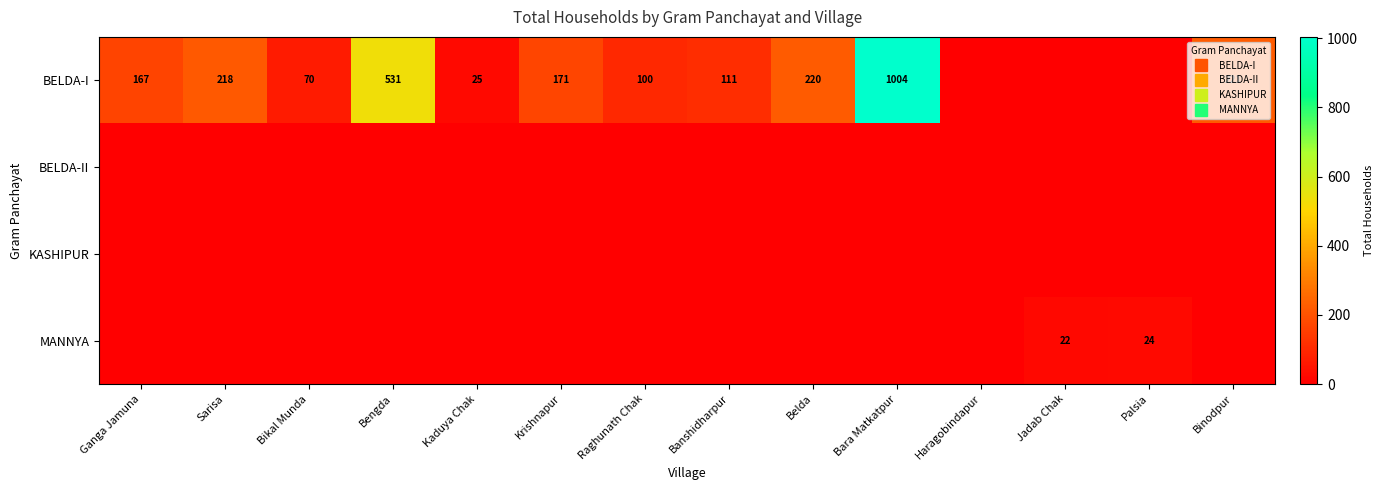

List the series in order of their peak value, lowest first.

BELDA-II, KASHIPUR, MANNYA, BELDA-I